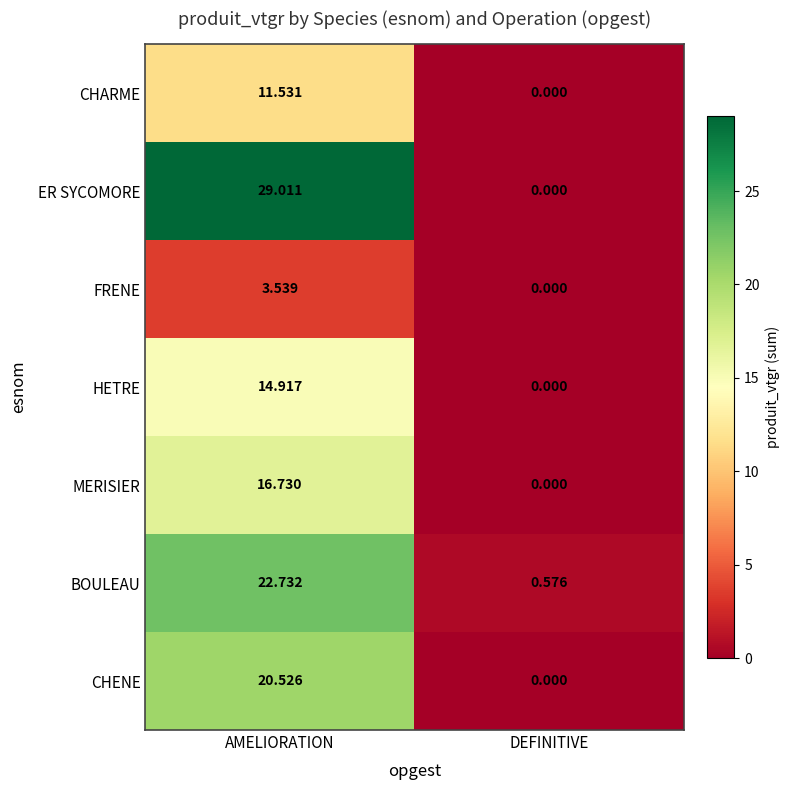

Which series has the widest spread of values?

ER SYCOMORE